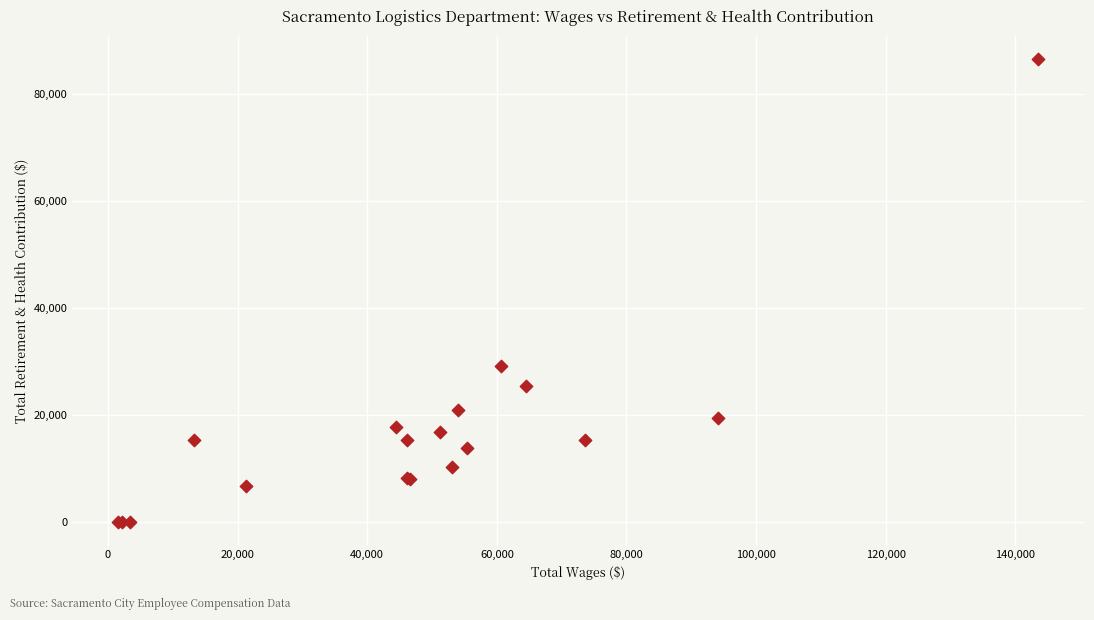

What Y value in the scatter plot is closest to 43212?

29263